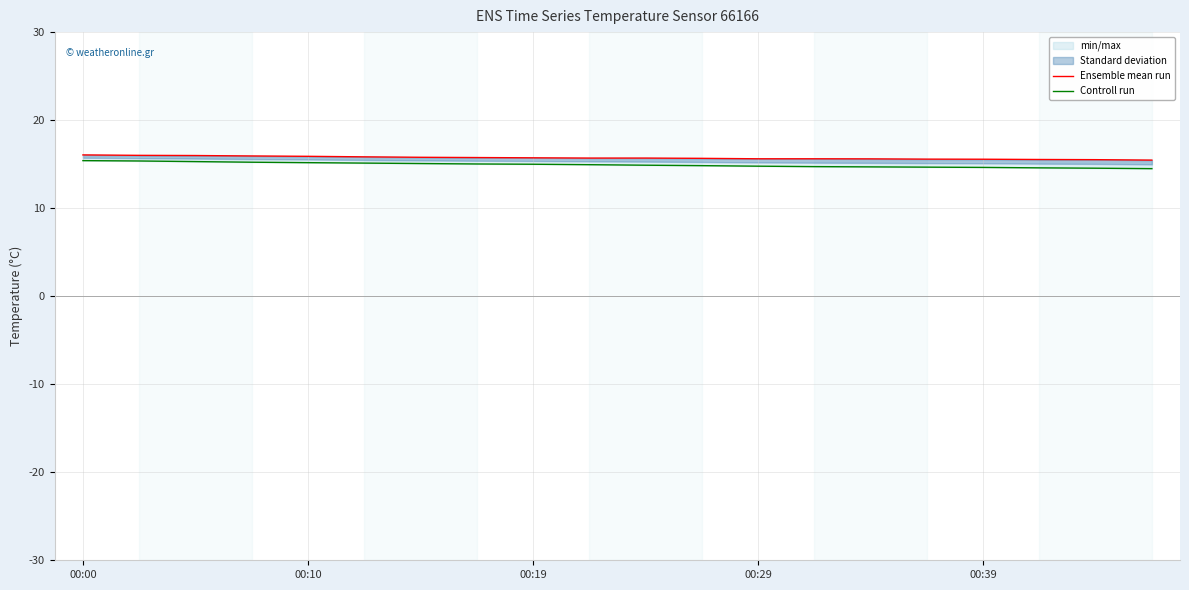

What is the difference between the maximum and minimum values in the Ensemble mean run series?

0.6